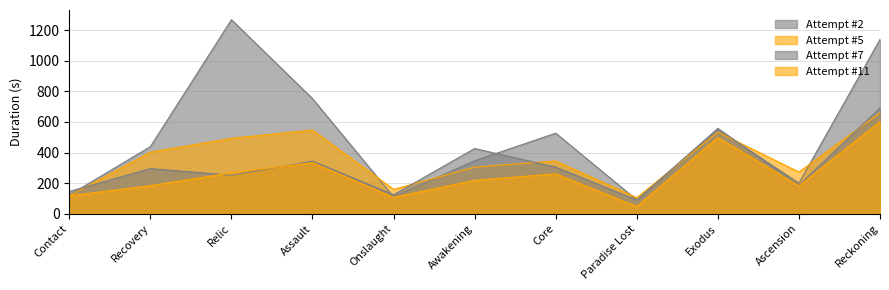

At which category does Attempt #7 reach its first local valley?

Relic